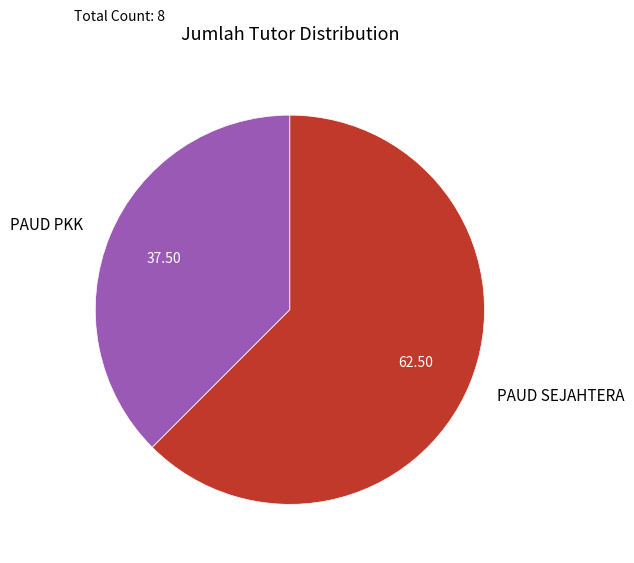

Approximately how many times larger is the value at PAUD SEJAHTERA compared to PAUD PKK?

1.7